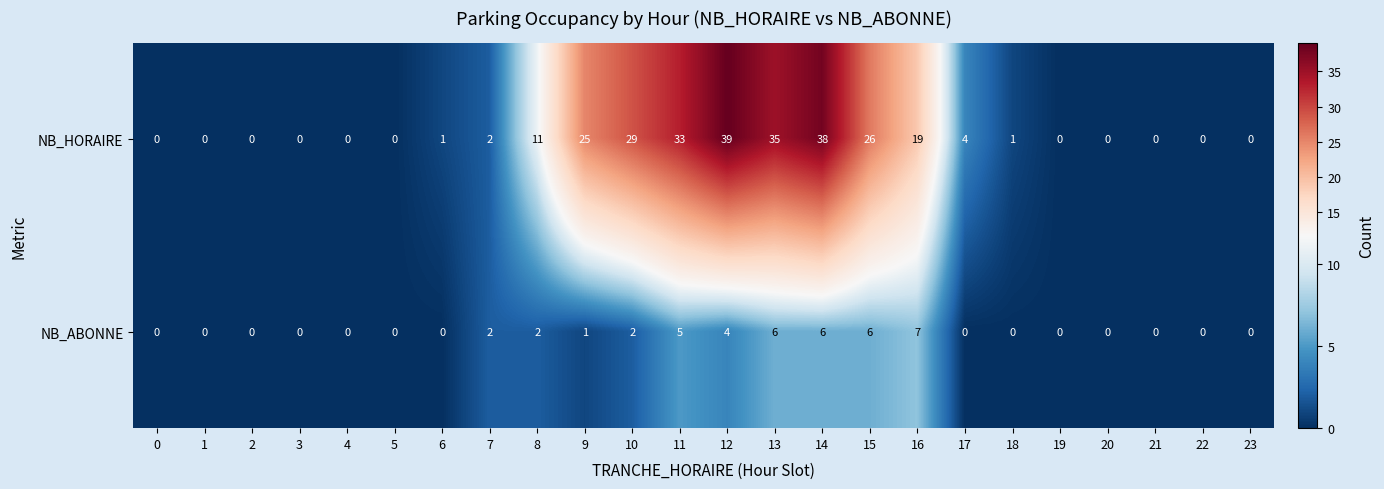

What is the sum of all NB_ABONNE values?

41